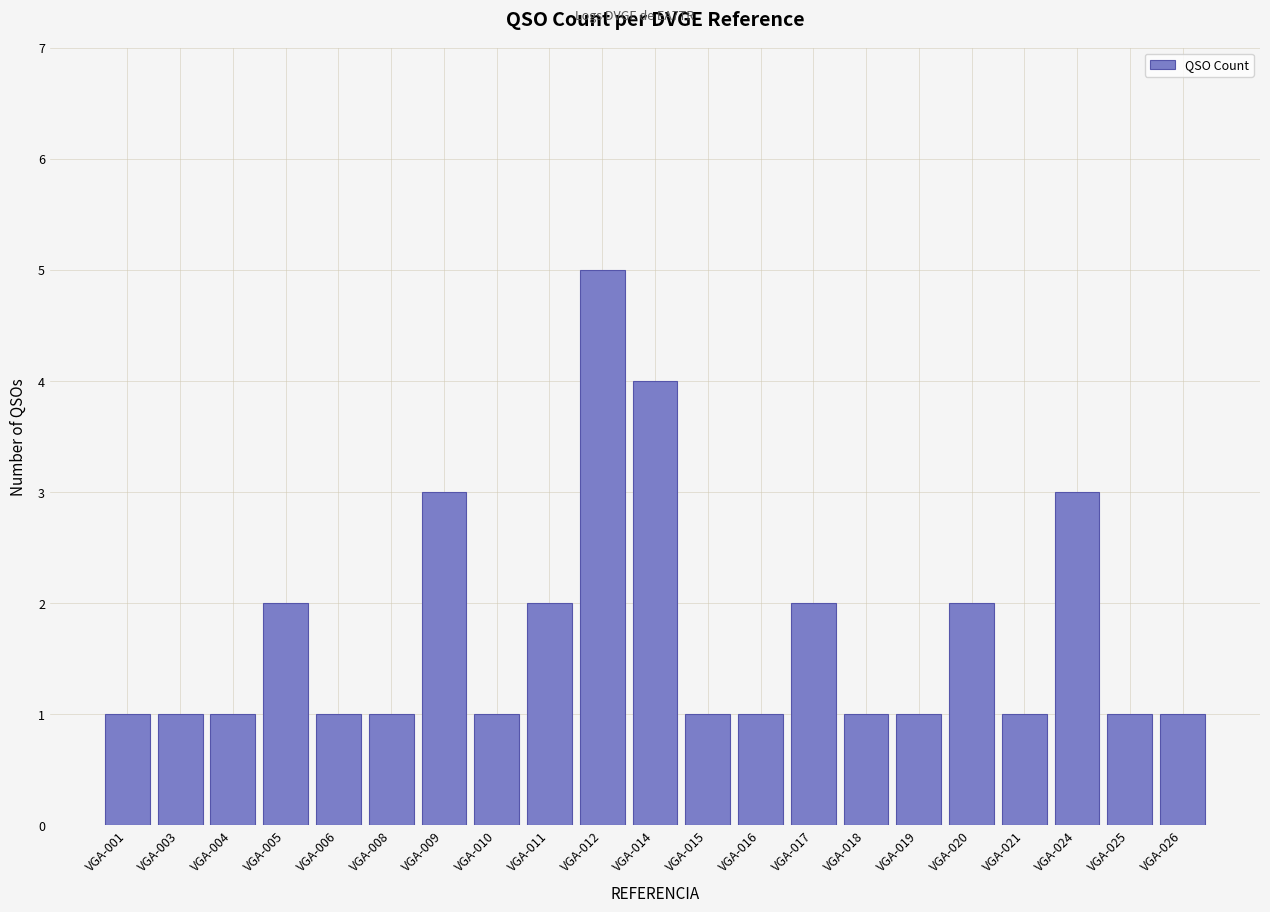

Reading left to right, transcribe all the data shown in this chart.

1	1	1	2	1	1	3	1	2	5	4	1	1	2	1	1	2	1	3	1	1